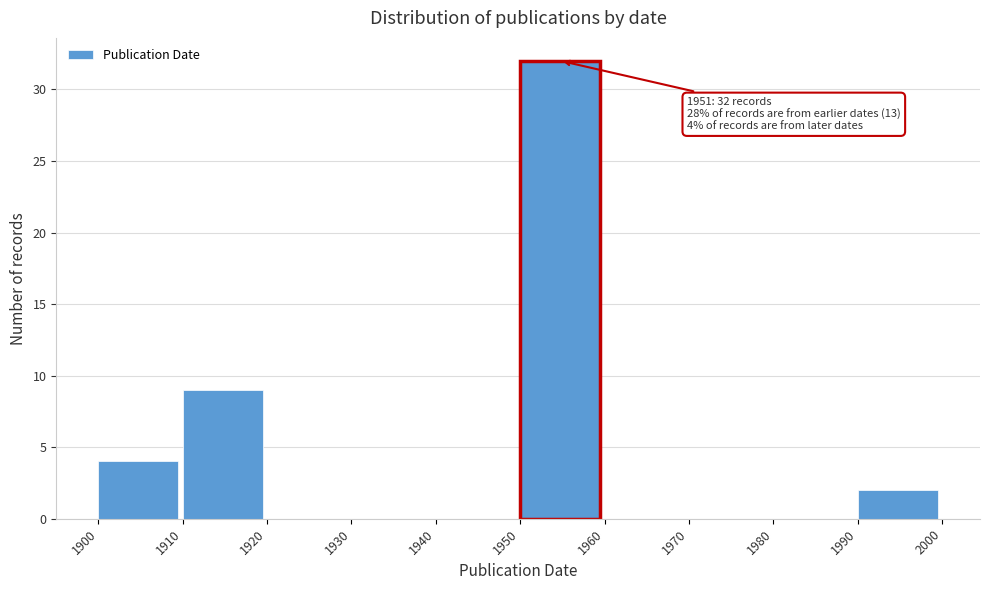

Over which range of the x-axis is the bar tallest?

1950 to 1960